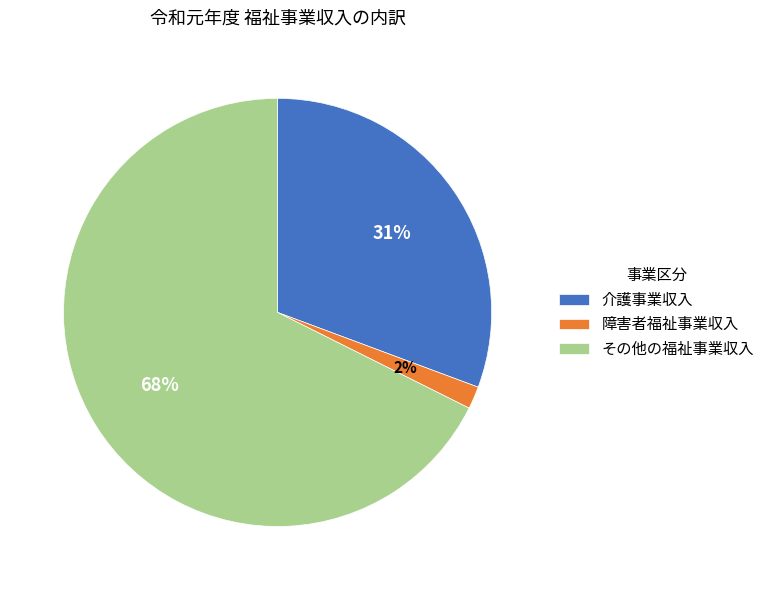

To the nearest percent, what is the combined percentage of 障害者福祉事業収入 and その他の福祉事業収入?

69%